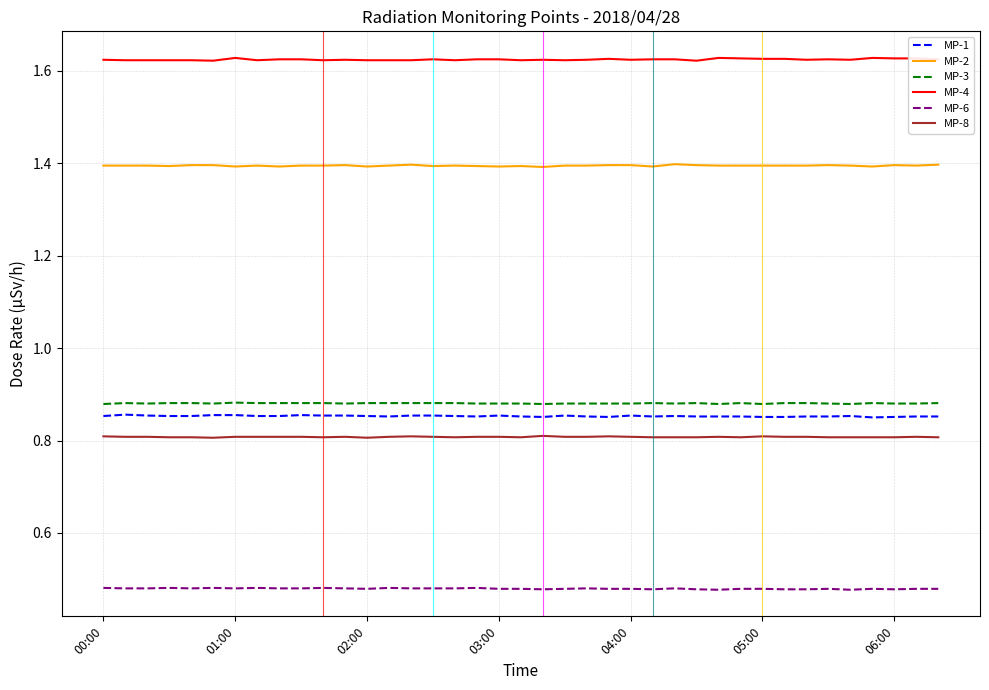

Which series has the largest total across all categories?

MP-4